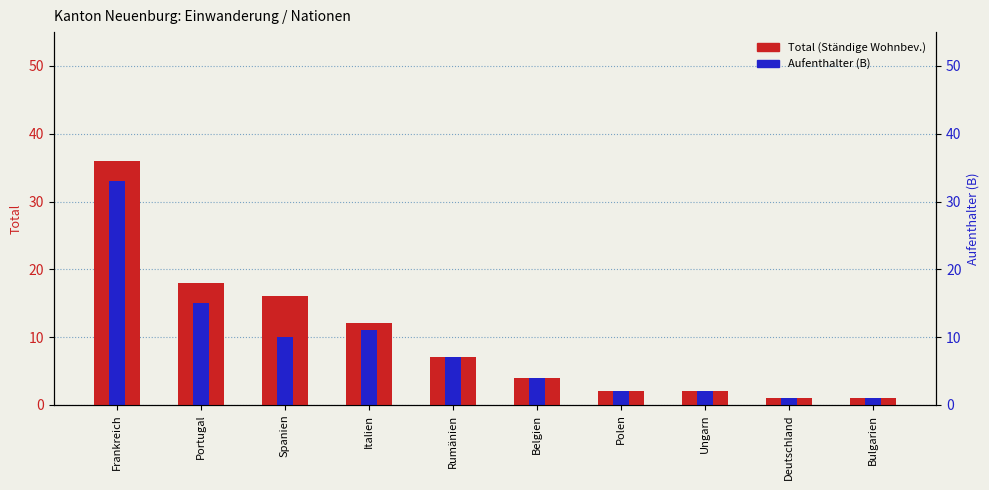

True or false: Aufenthalter (B) has a value of 1 at Polen.

False